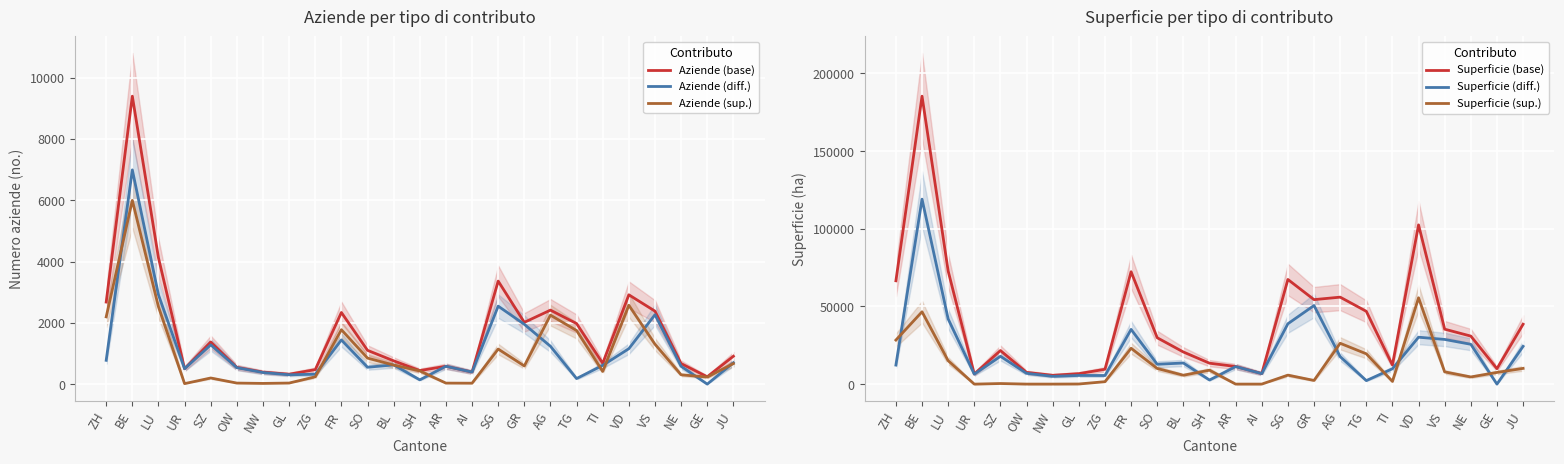

Which series changed the most between TI and GE?

Superficie (diff.)